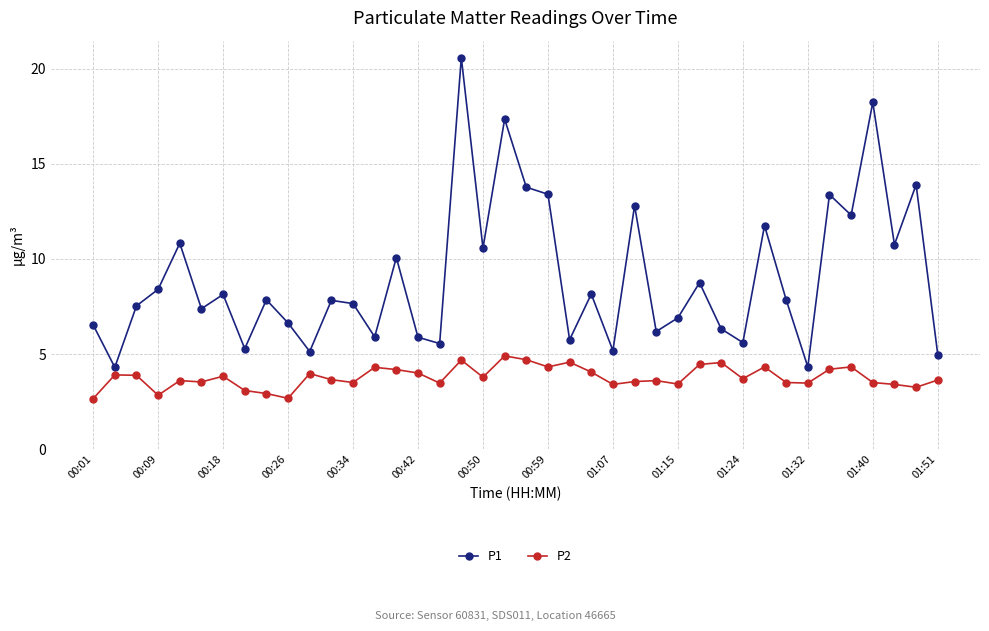

Which series has the widest spread of values?

P1